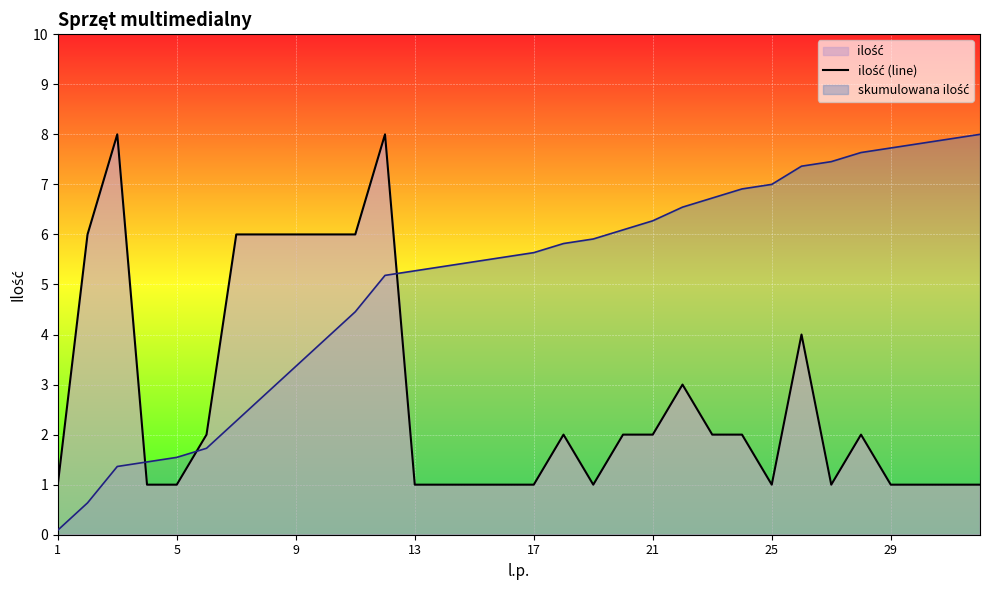

Which has a higher value, 30 or 15?

30